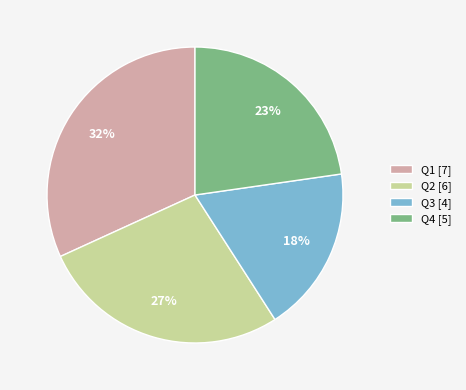

How many segments does this pie chart have?

4